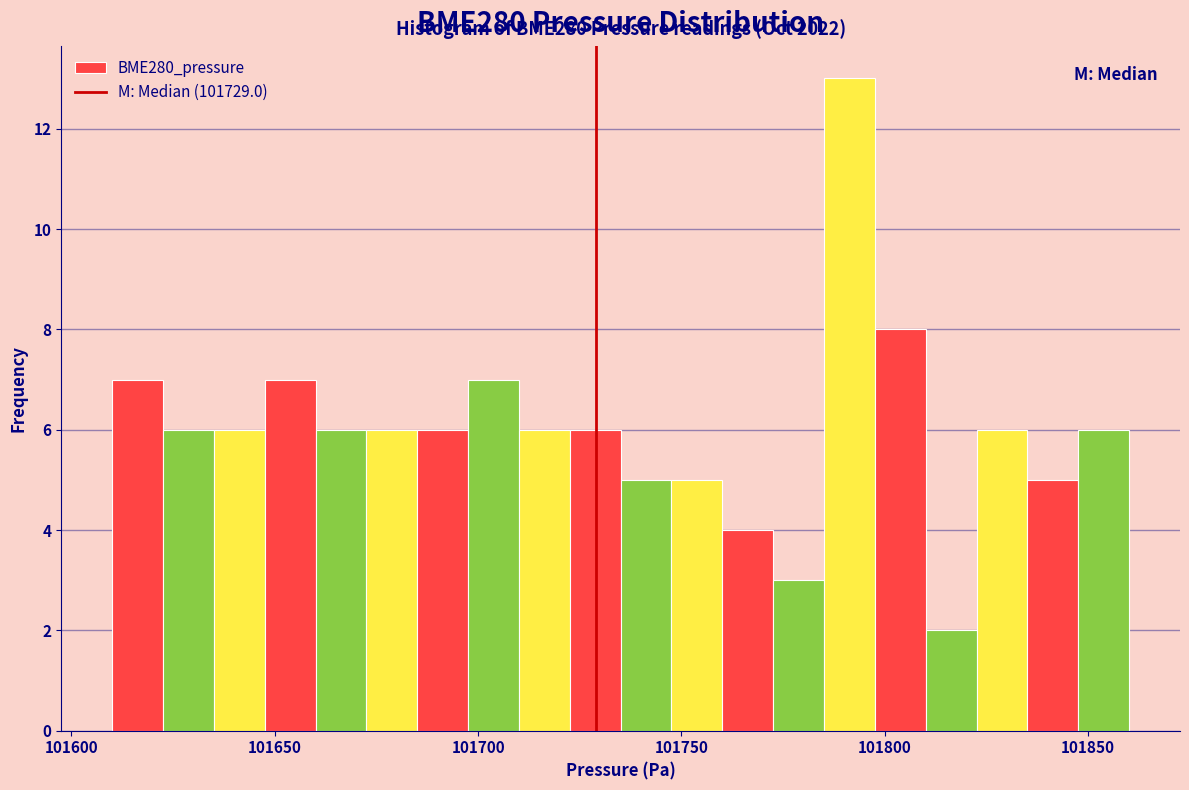

Around what value on the x-axis is the tallest bar? Give the approximate position of its centre, as read against the axis.

101790